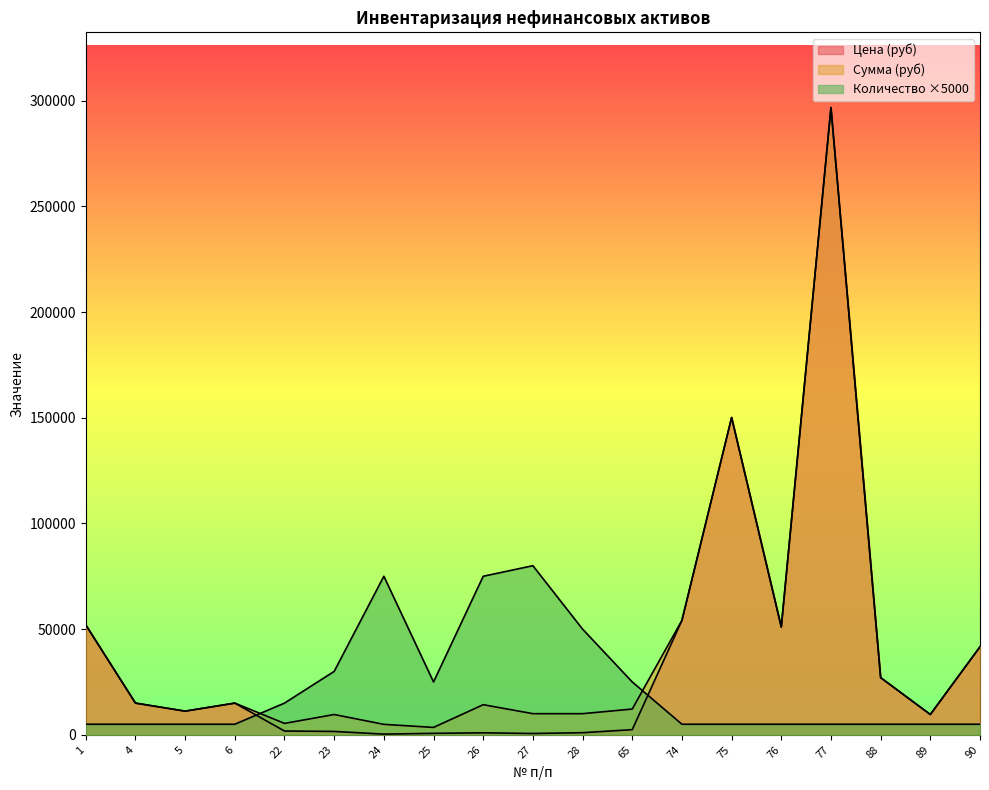

How many data points in Цена (руб) are above 11200?

9